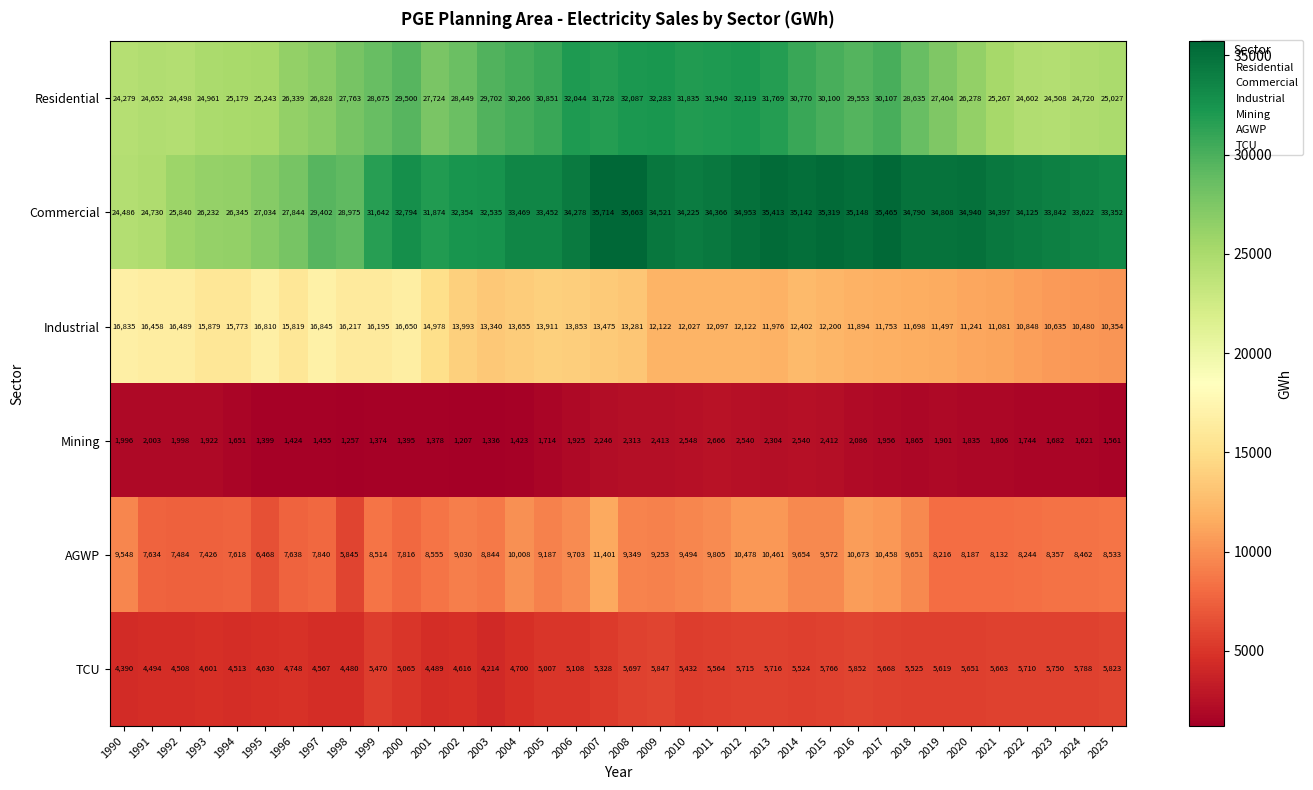

Between 1993 and 2007, which series saw the biggest shift?

Commercial